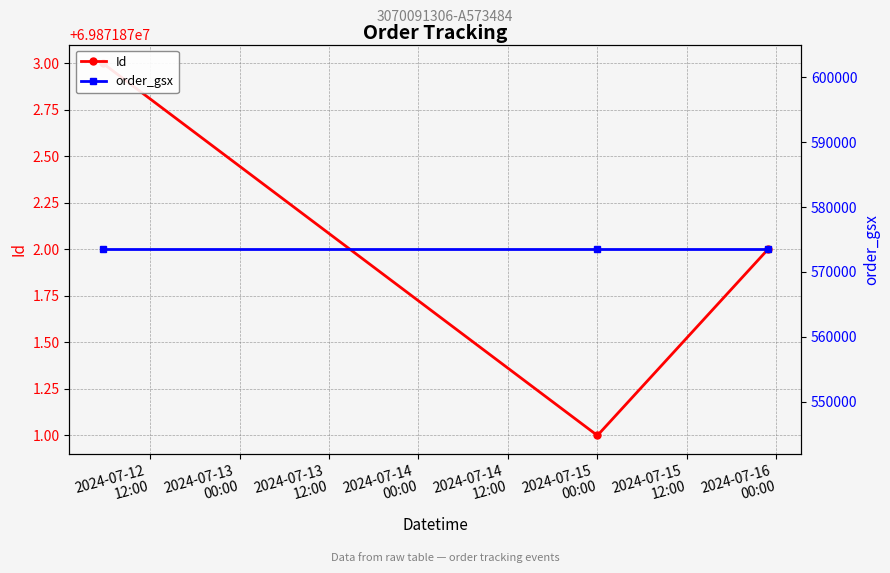

How many categories are shown in the chart?

3